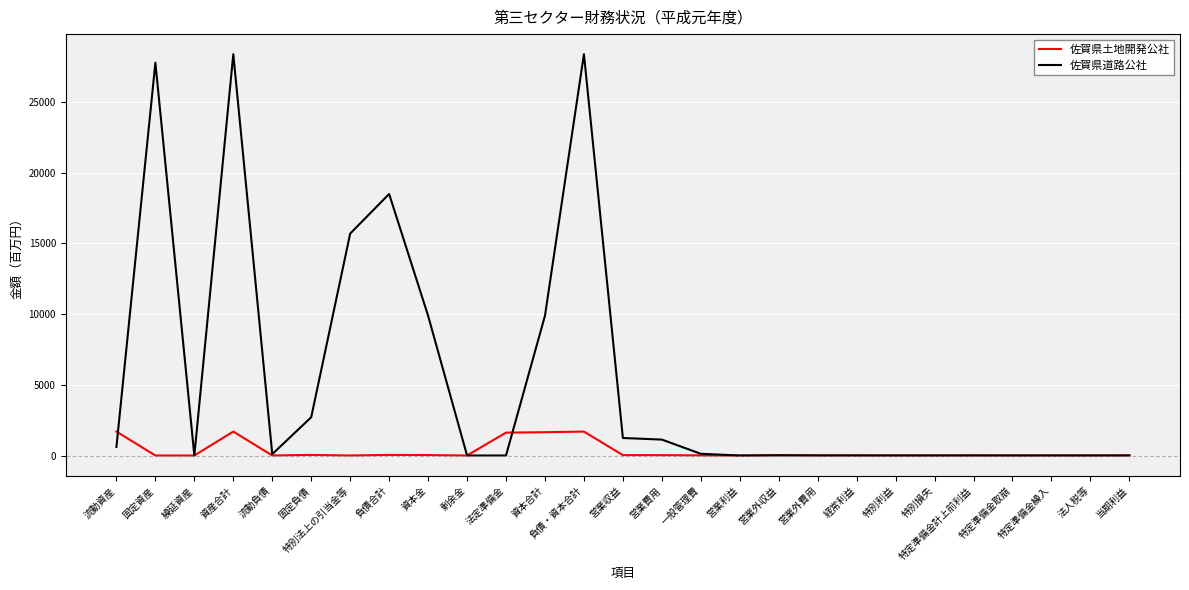

Which series has the largest total across all categories?

佐賀県道路公社